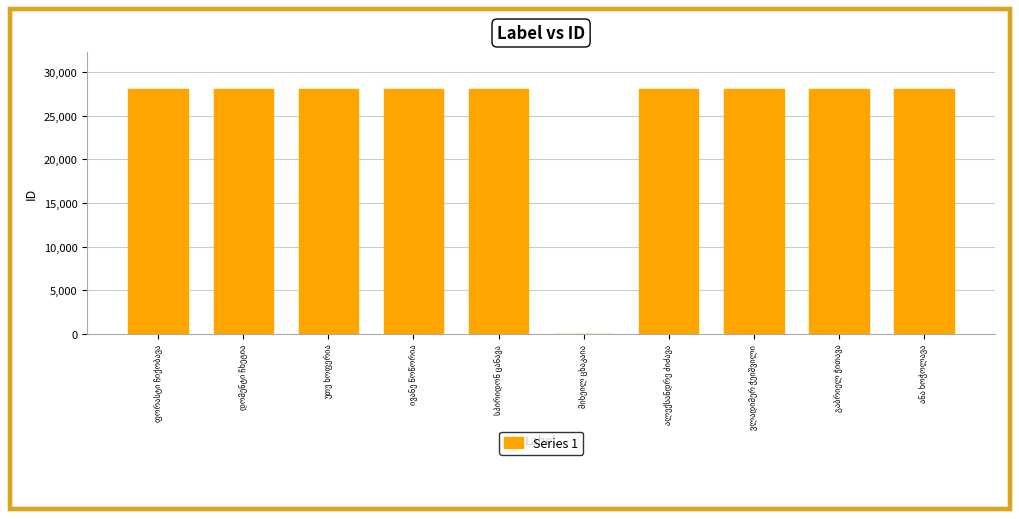

What is the sum of all values?

252678